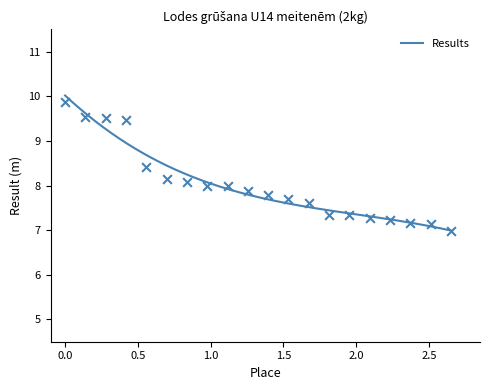

Approximately how many times larger is the value at 13 compared to 16?

1.0